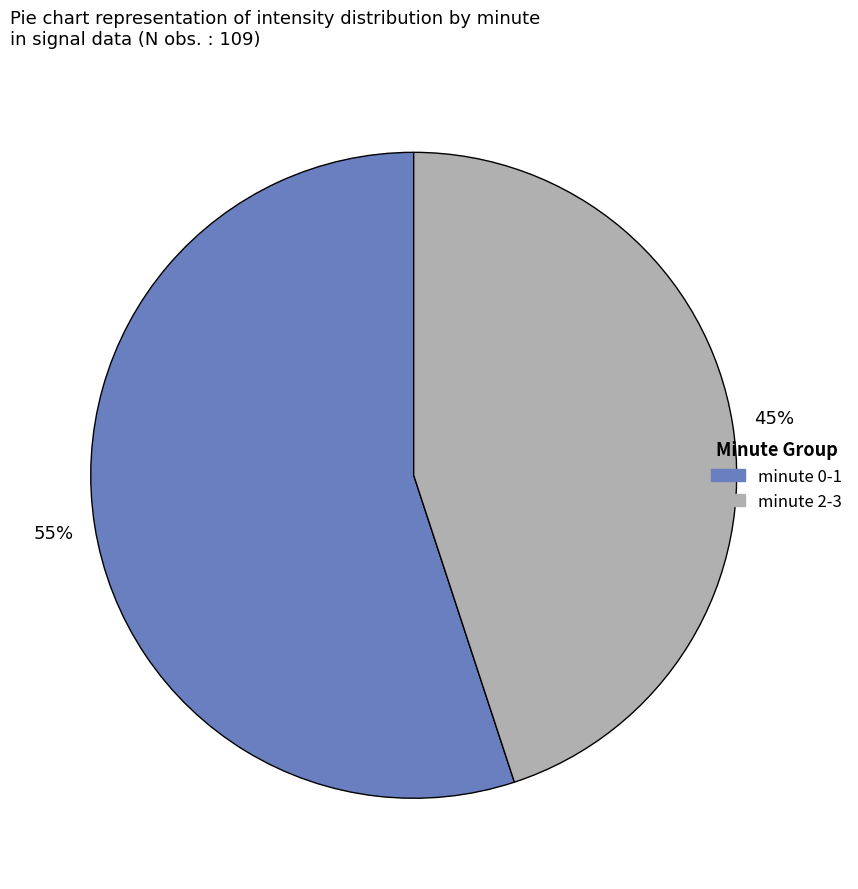

To the nearest percent, what is the difference between the largest and smallest slice percentages?

10%